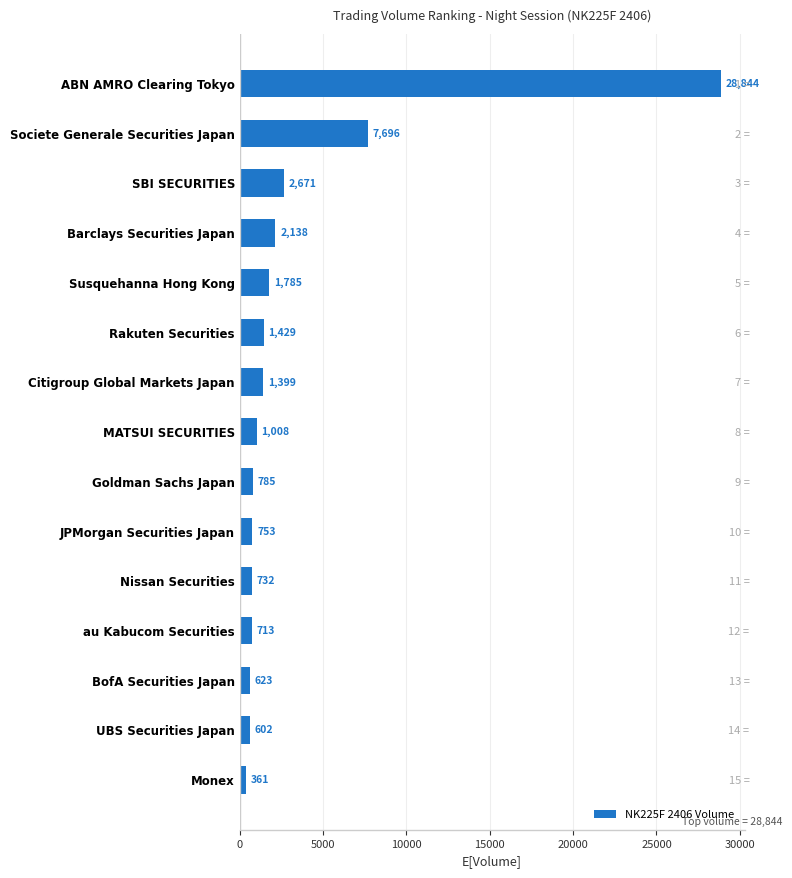

Count the number of values greater than 1008.

7